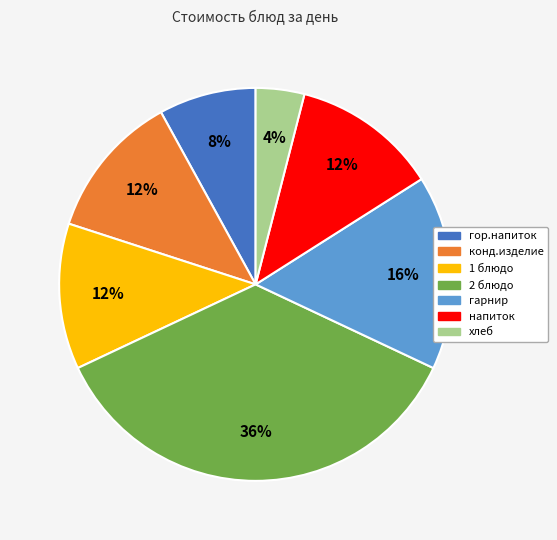

To the nearest percent, what portion does гор.напиток represent?

8%